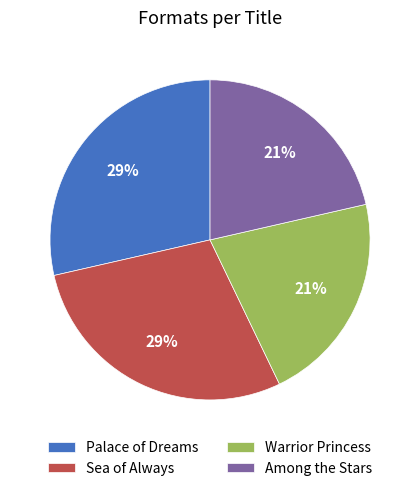

How many segments does this pie chart have?

4